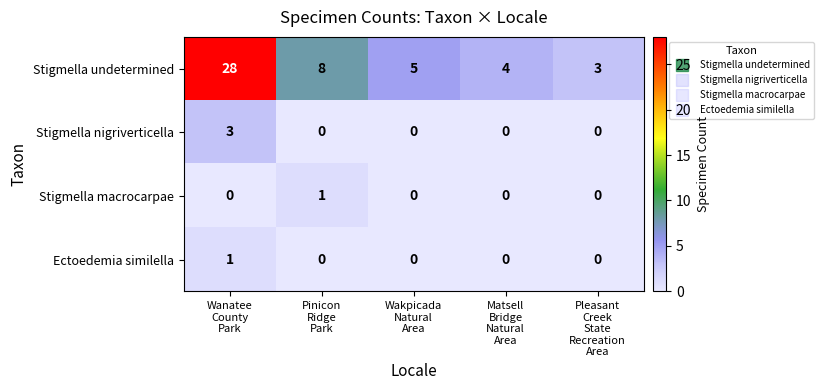

Reading left to right, extract all data points from this chart.

Stigmella undetermined: 28	8	5	4	3
Stigmella nigriverticella: 3	0	0	0	0
Stigmella macrocarpae: 0	1	0	0	0
Ectoedemia similella: 1	0	0	0	0